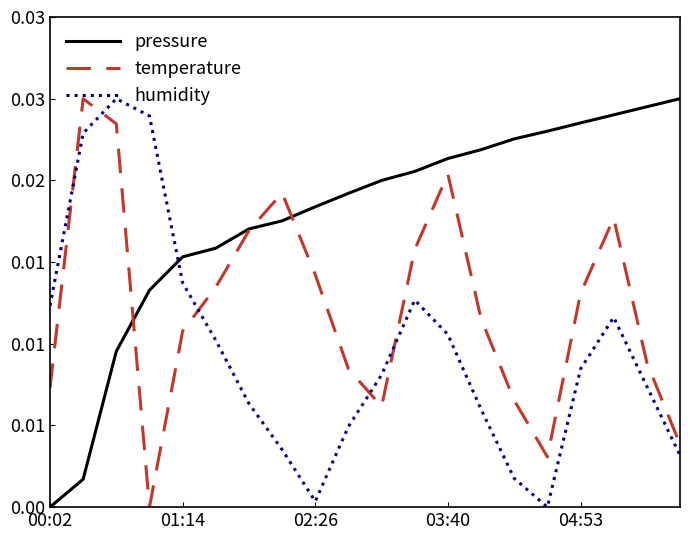

Which series has the largest total across all categories?

pressure